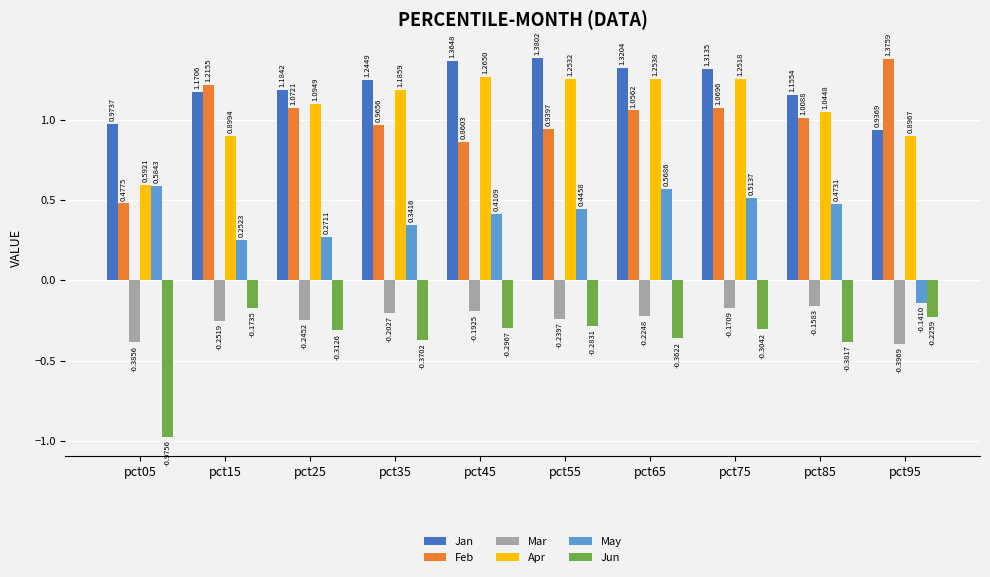

How many bars are there in each group?

6